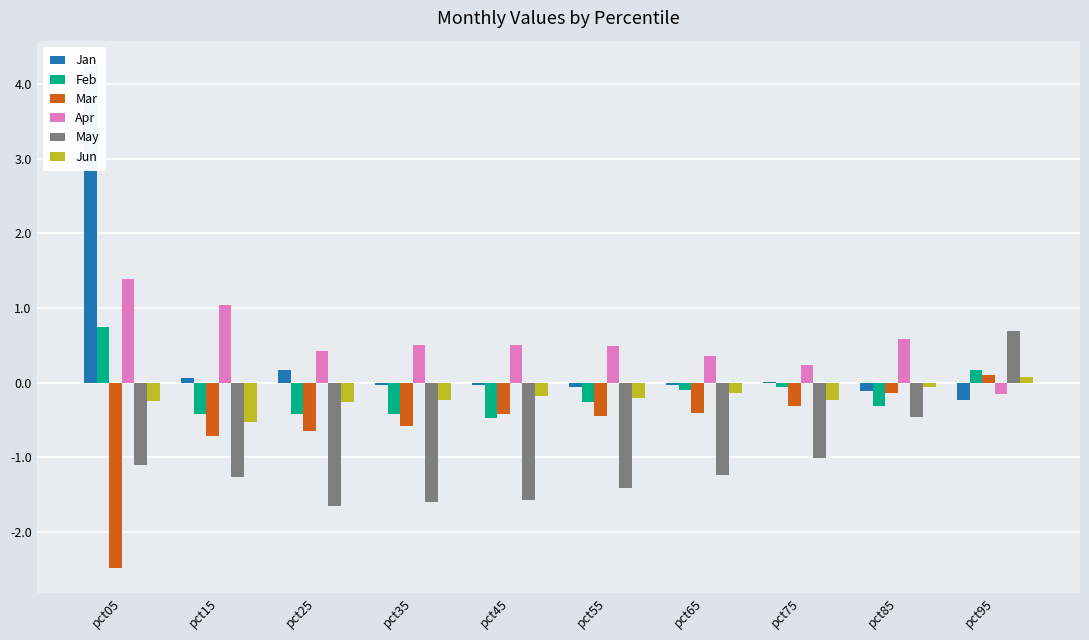

Reading right to left, what are all the values shown in this chart?

Jan: -0.2	-0.1	0.0	-0.0	-0.1	-0.0	-0.0	0.2	0.1	4.2
Feb: 0.2	-0.3	-0.1	-0.1	-0.3	-0.5	-0.4	-0.4	-0.4	0.7
Mar: 0.1	-0.1	-0.3	-0.4	-0.4	-0.4	-0.6	-0.6	-0.7	-2.5
Apr: -0.1	0.6	0.2	0.4	0.5	0.5	0.5	0.4	1.0	1.4
May: 0.7	-0.5	-1.0	-1.2	-1.4	-1.6	-1.6	-1.7	-1.3	-1.1
Jun: 0.1	-0.1	-0.2	-0.1	-0.2	-0.2	-0.2	-0.3	-0.5	-0.2